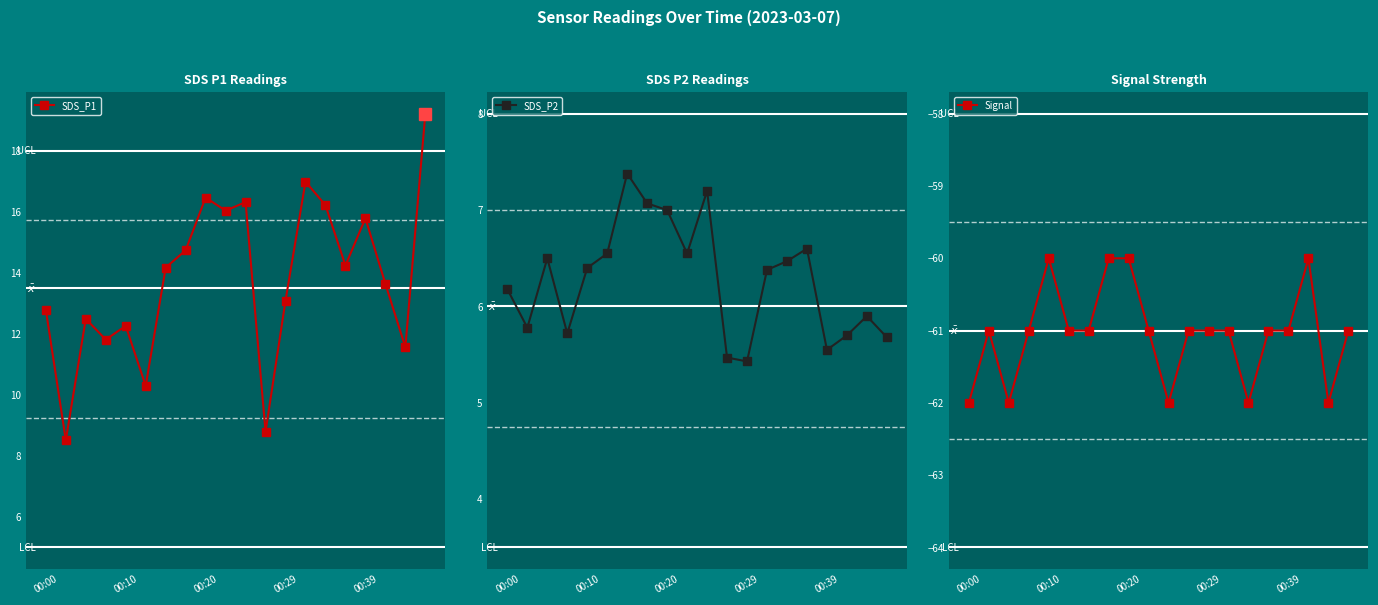

What is the label of the 12th point from the left?

11